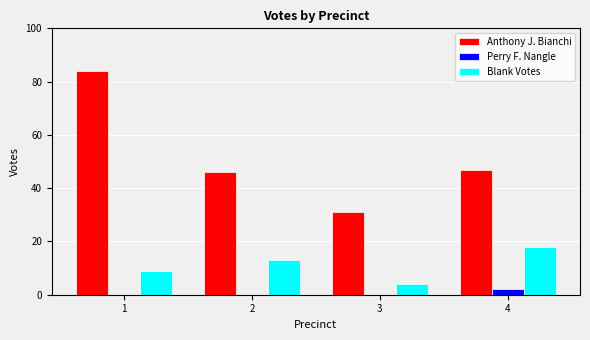

What is the total value across all series at 3?

35